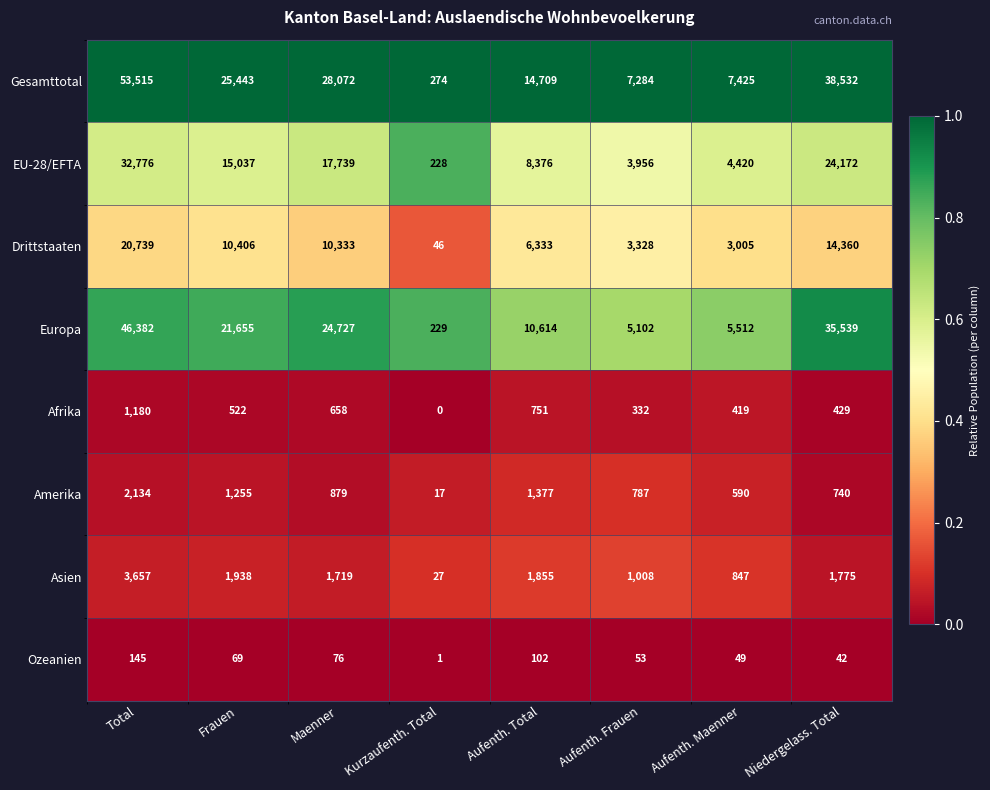

What is the difference between the maximum and minimum values in the Amerika series?

2117